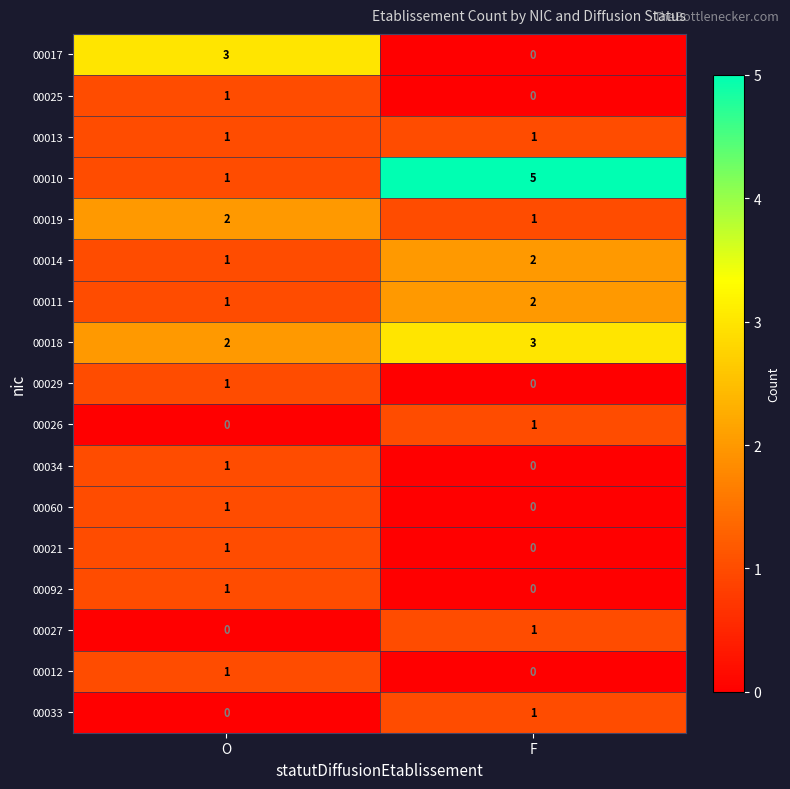

Is the value of 00011 at F greater than the value of 00060 at O?

Yes